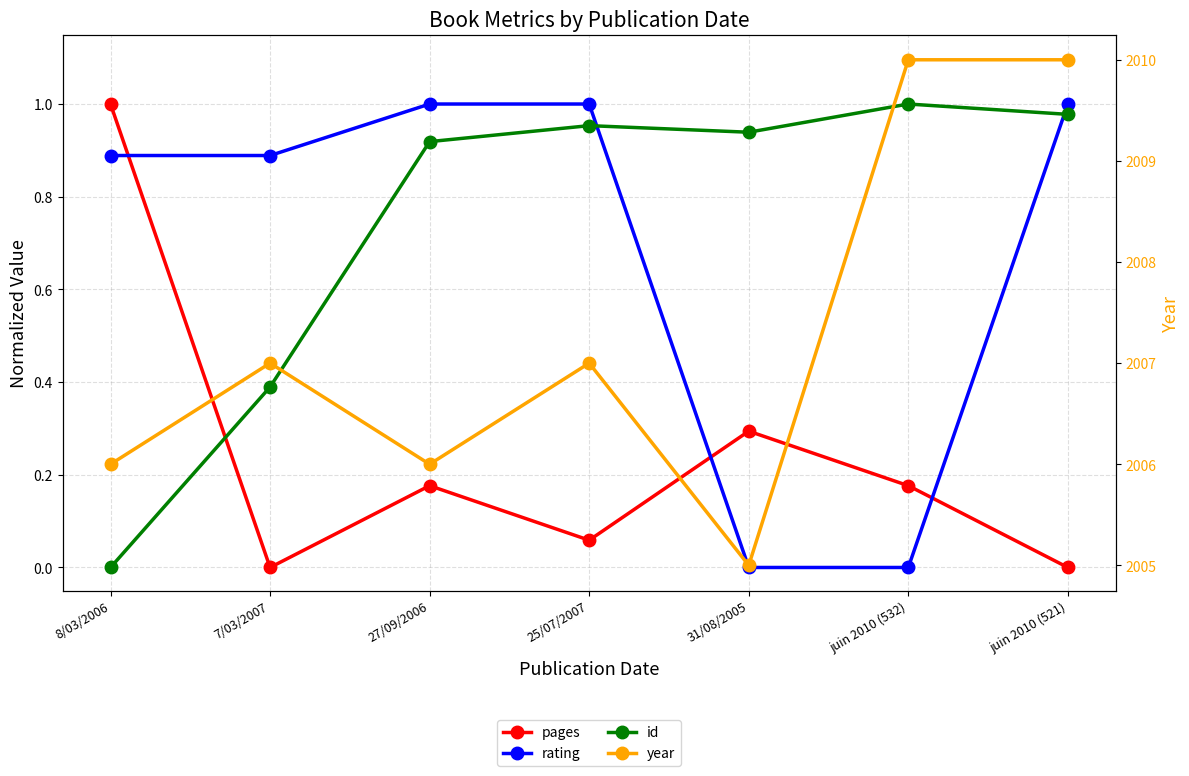

Where is pages nearest to the value 0?

7/03/2007